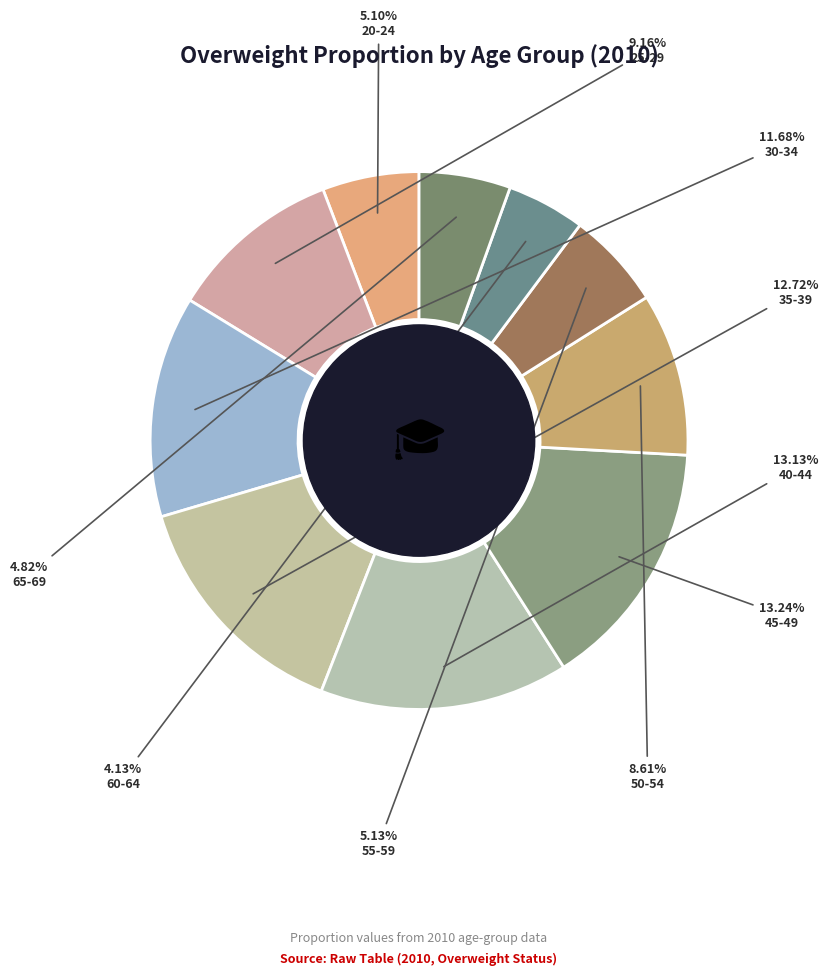

To the nearest percent, what is the difference between the 25-29 and 35-39 slice percentages?

4%